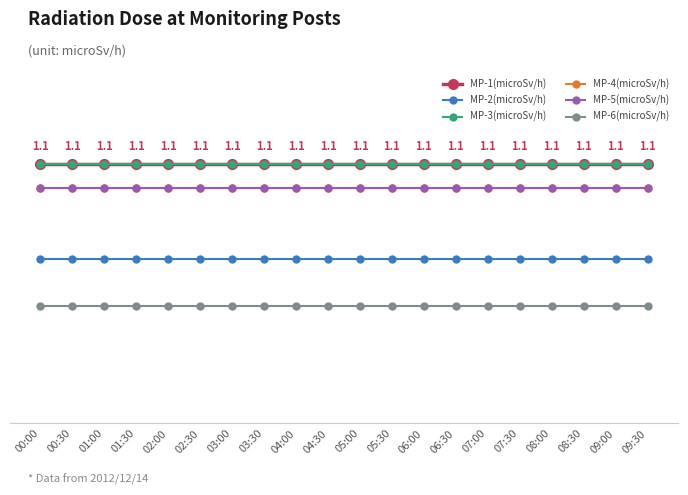

Does the chart have visible grid lines?

Yes